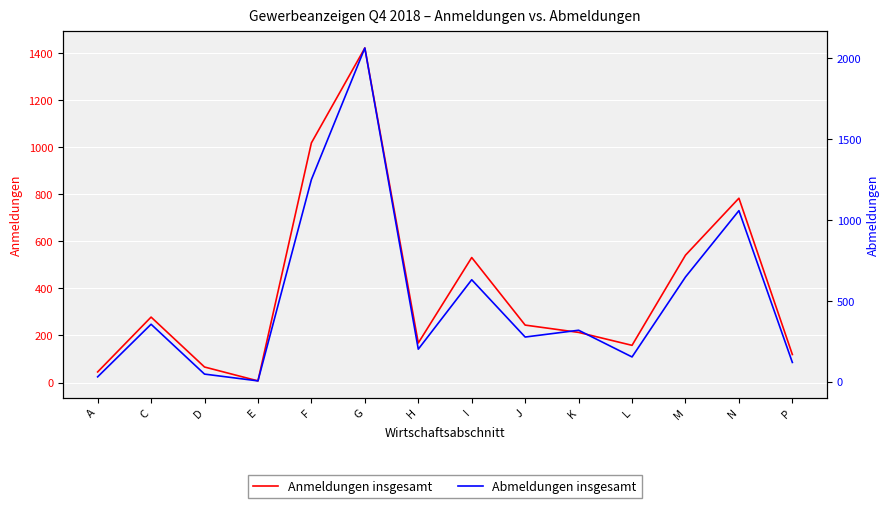

What is the difference between the maximum and minimum values in the Anmeldungen insgesamt series?

1414